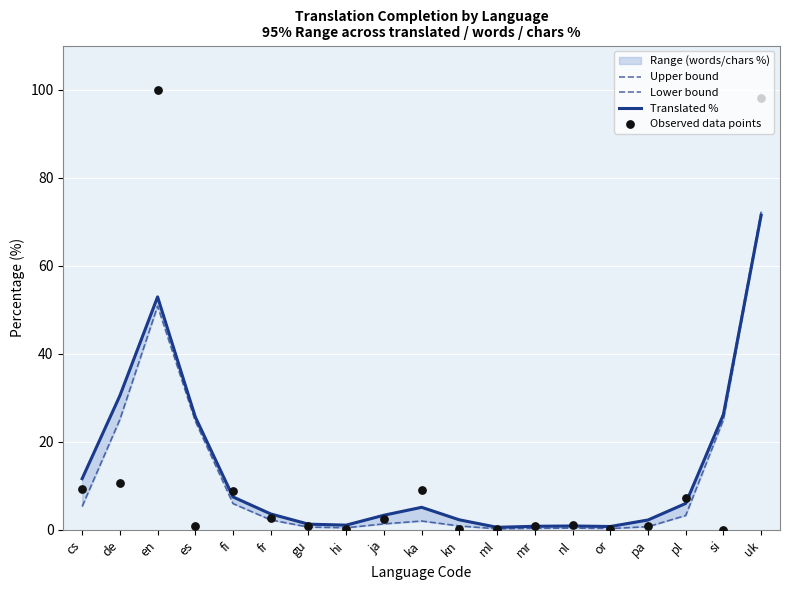

Which series contains the lowest Y value?

Observed data points